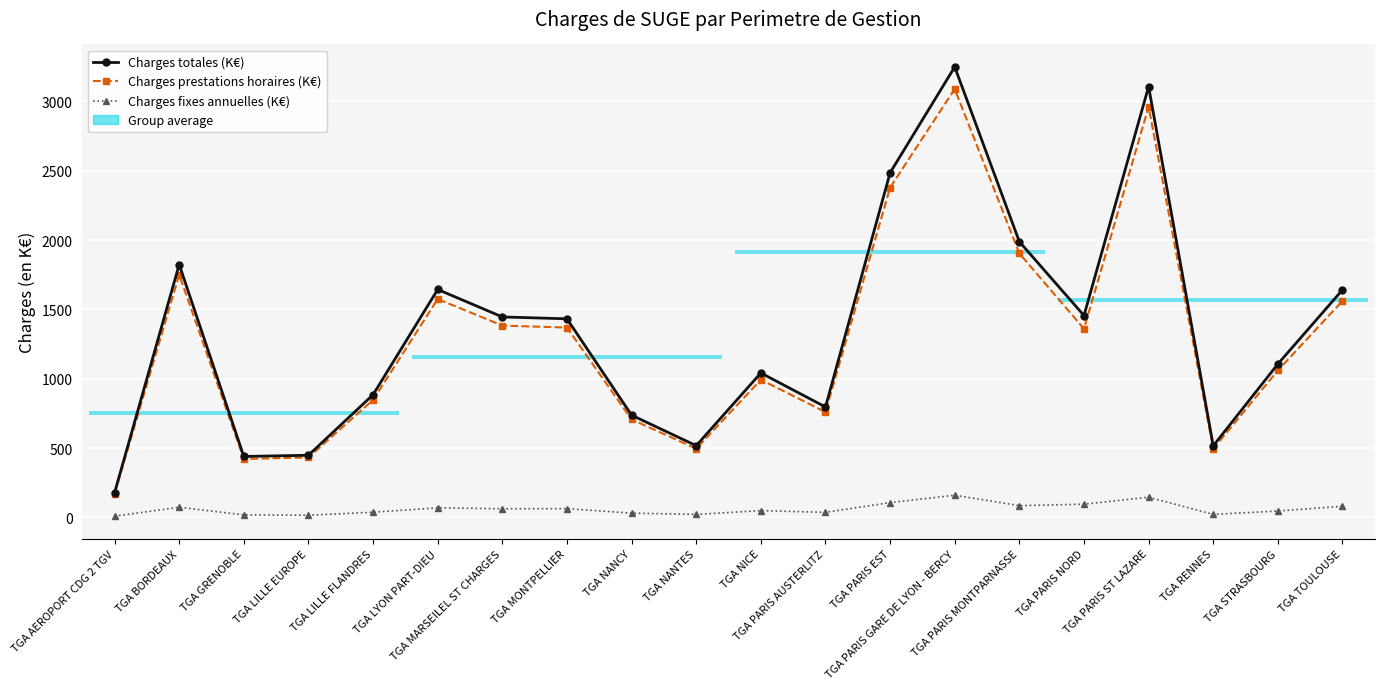

Does the chart display data point markers on the line(s)?

Yes